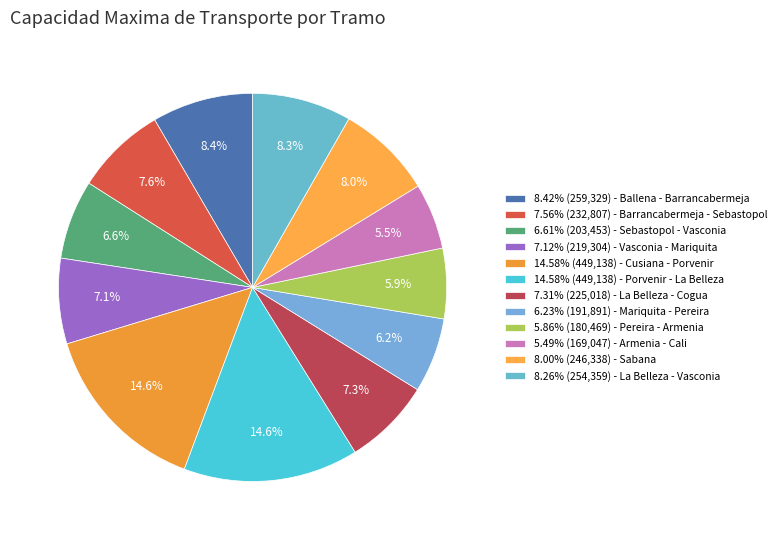

Is there any slice that represents more than half of the pie?

No